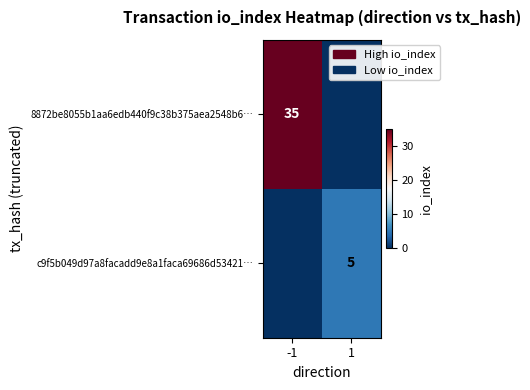

Is it true that 8872be8055b1aa6edb440f9c38b375aea2548b6… equals 20 at -1?

False